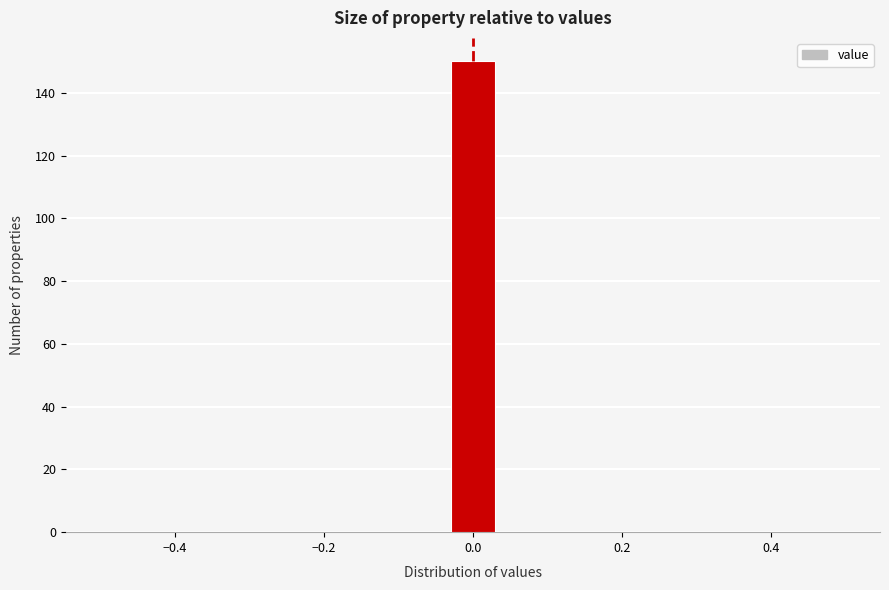

Read against the x-axis, roughly where is the centre of the tallest bar?

0.00